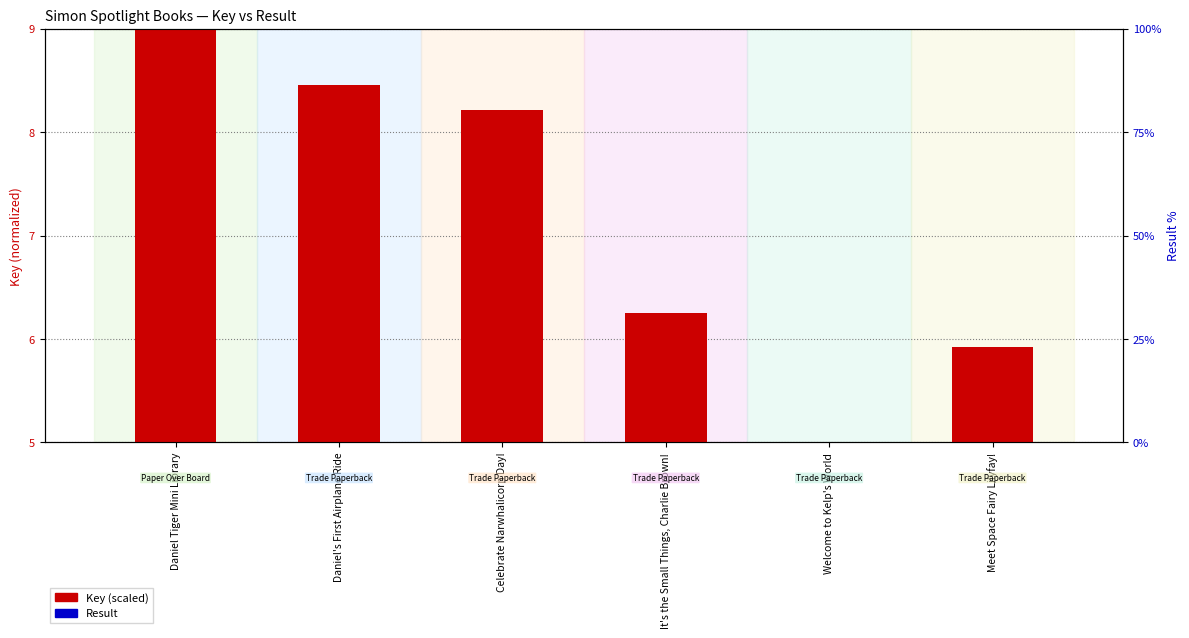

What is the spread (max minus min) of values at It's the Small Things, Charlie Brown!?

5.6